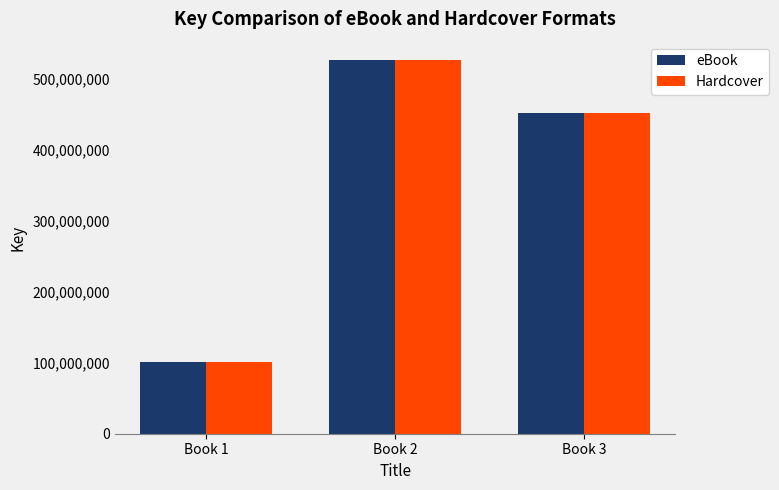

Is the value of Hardcover at Book 1 greater than the value of eBook at Book 3?

No